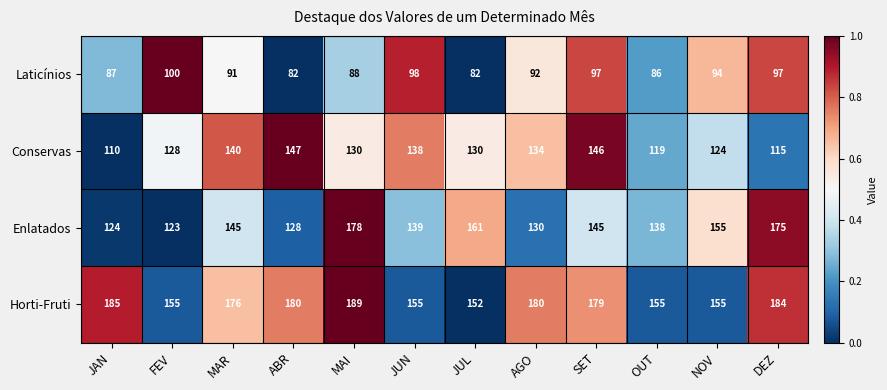

At which category is the sum across all series the highest?

MAI